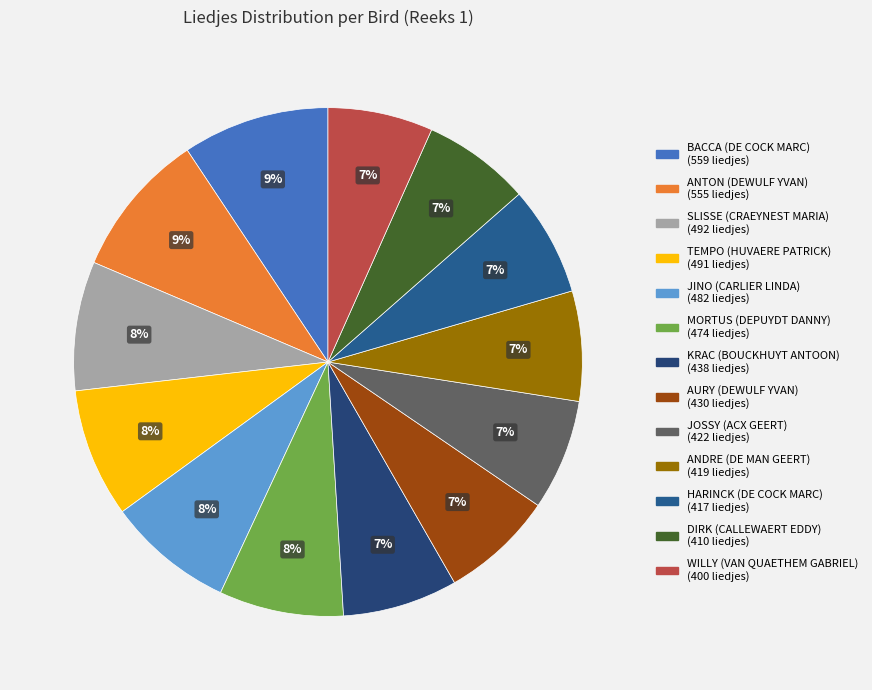

To the nearest percent, what is the difference between the SLISSE (CRAEYNEST MARIA) and DIRK (CALLEWAERT EDDY) slice percentages?

1%